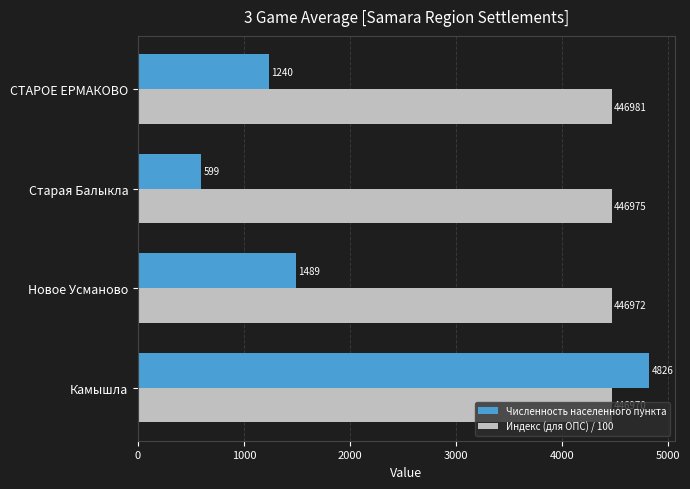

Is it true that Численность населенного пункта equals 635.0 at СТАРОЕ ЕРМАКОВО?

False